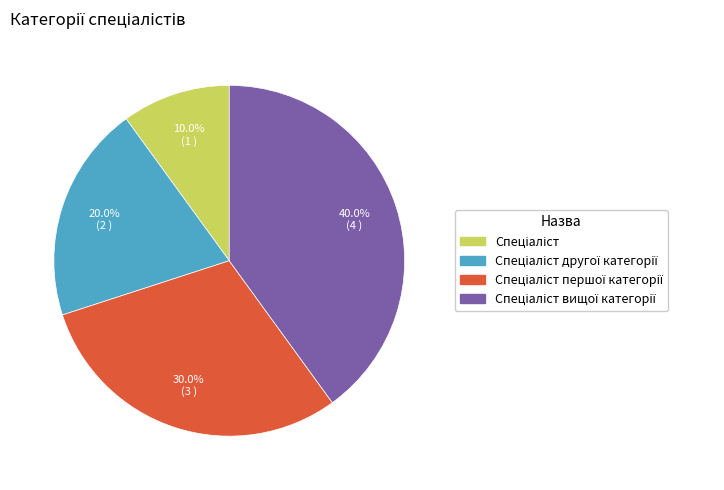

How many segments does this pie chart have?

4